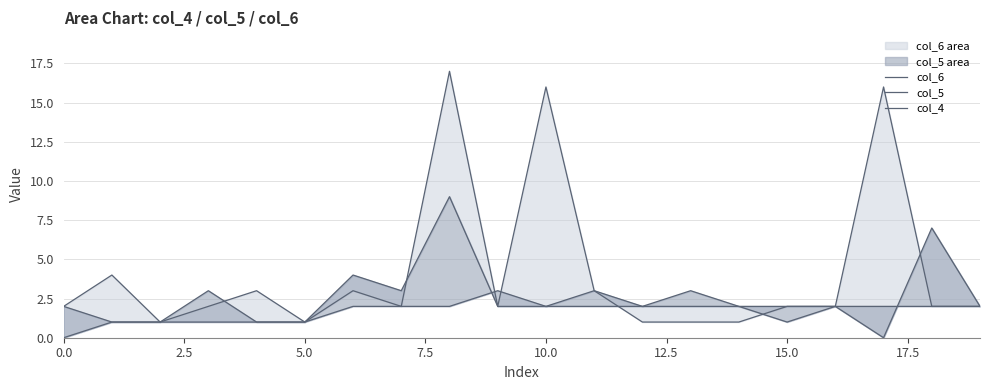

The col_5 series shows 2 at 19. True or false?

True